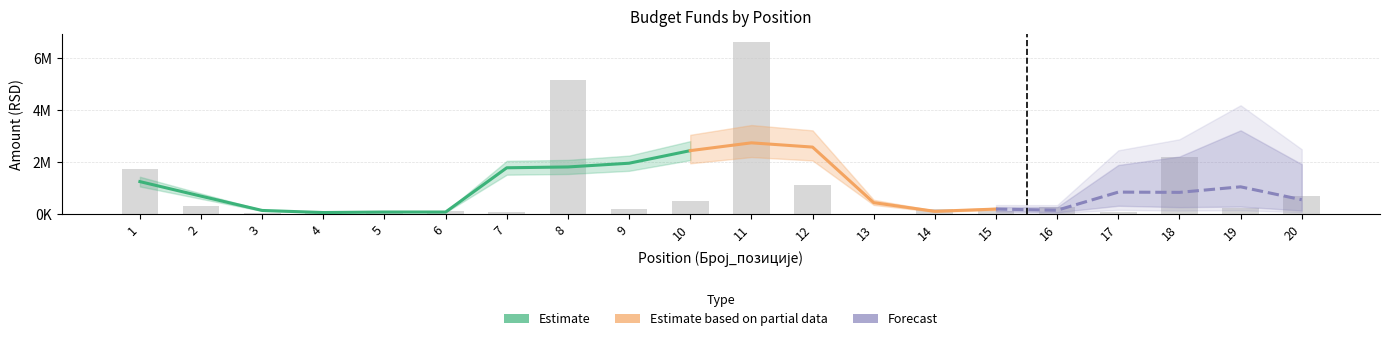

What is the minimum value for Средства_из_буџета?

10000